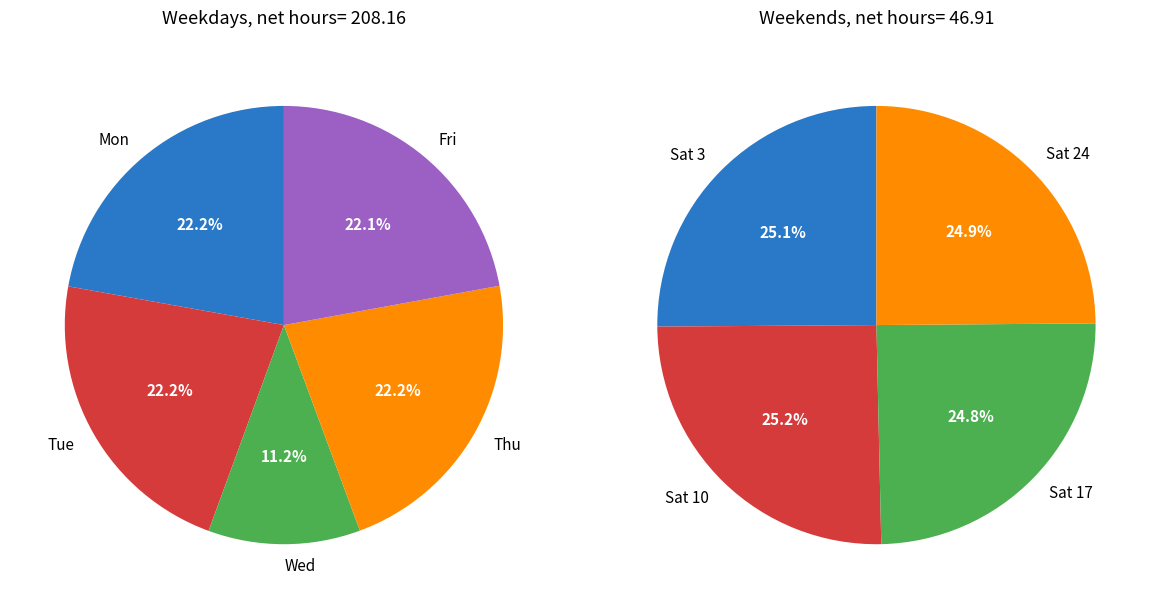

Is it true that Wed 7 is 0% of the pie?

True